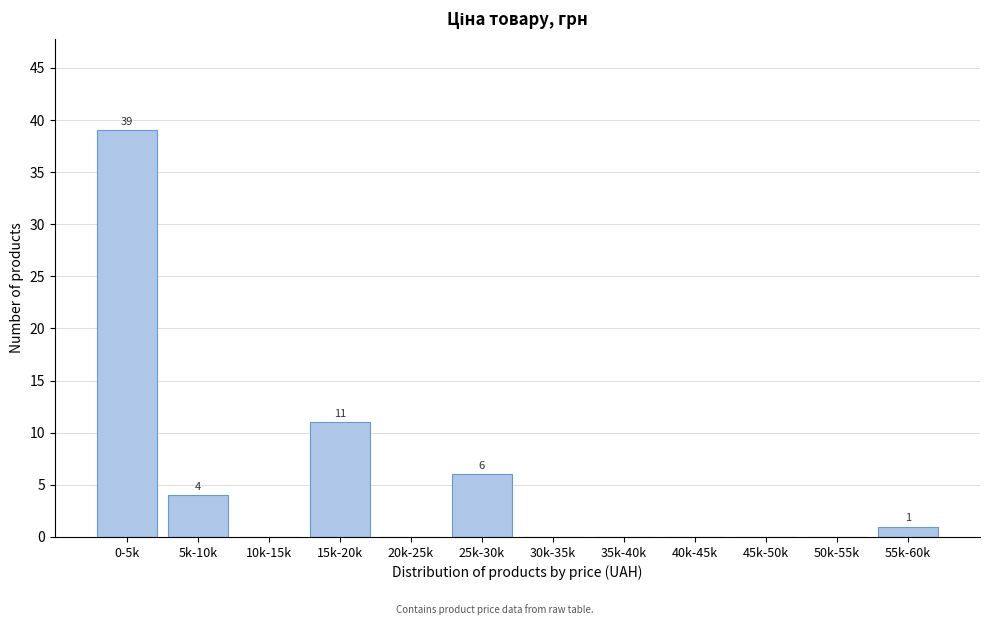

Reading right to left, list all the values displayed in this chart.

55k-60k=1	50k-55k=0	45k-50k=0	40k-45k=0	35k-40k=0	30k-35k=0	25k-30k=6	20k-25k=0	15k-20k=11	10k-15k=0	5k-10k=4	0-5k=39